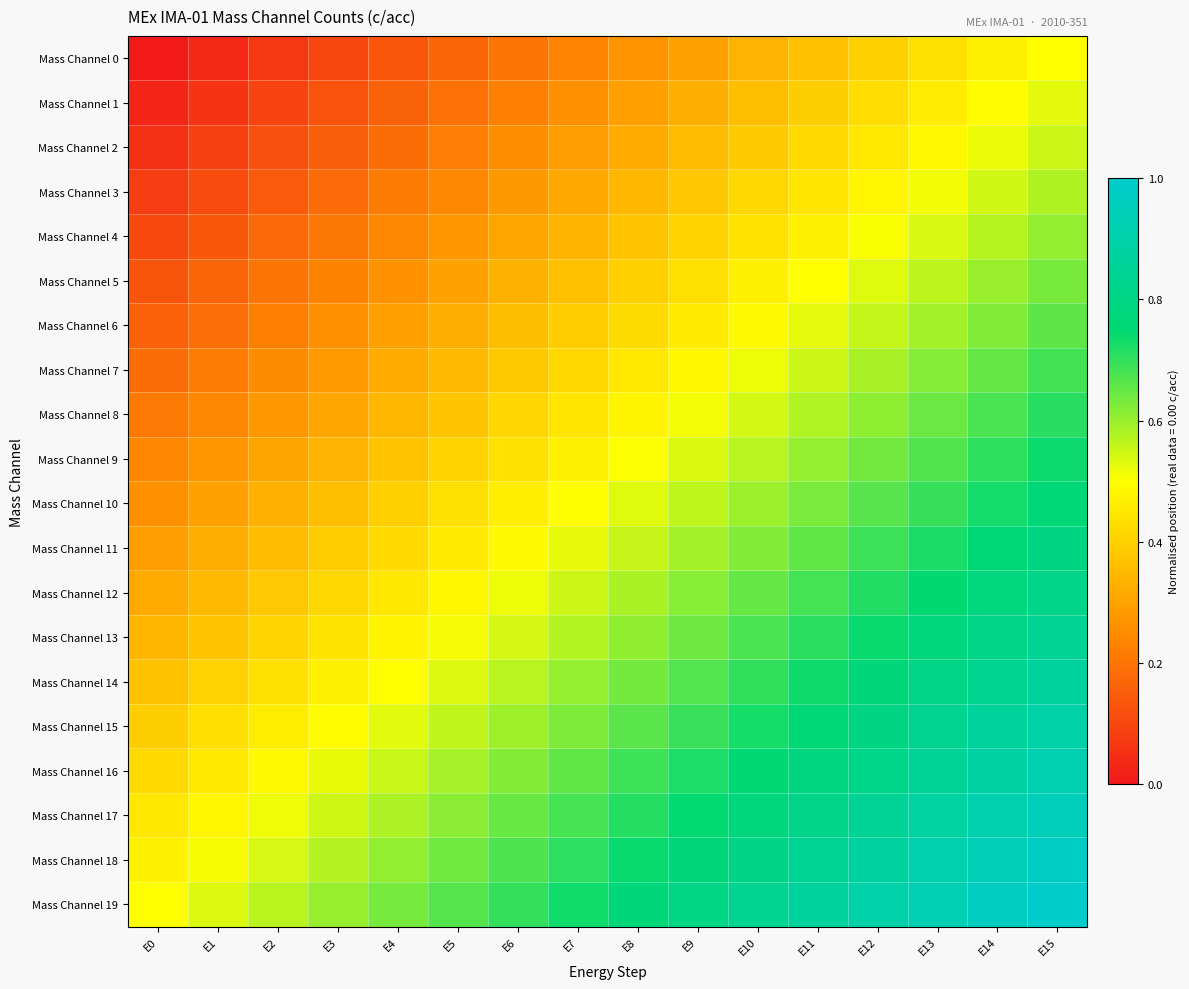

At how many categories does at least one series exceed 0?

16